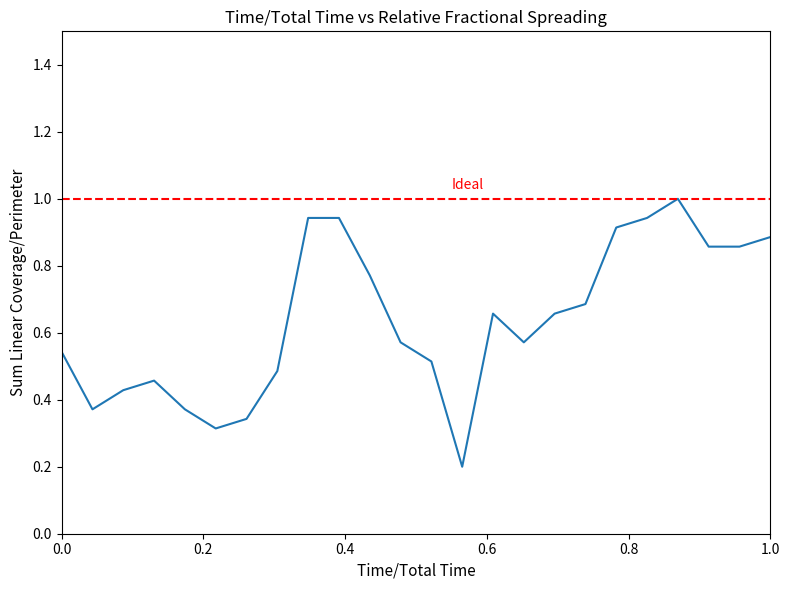

What is the value of the 5th point from the left?

0.4